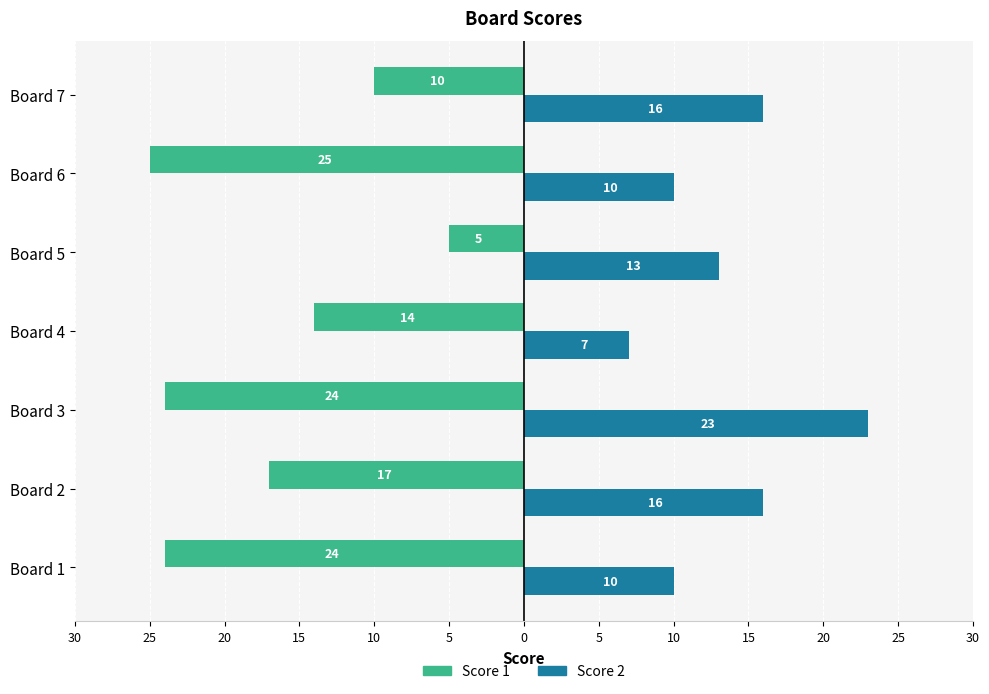

What are all the series names shown in the legend?

Score 1, Score 2